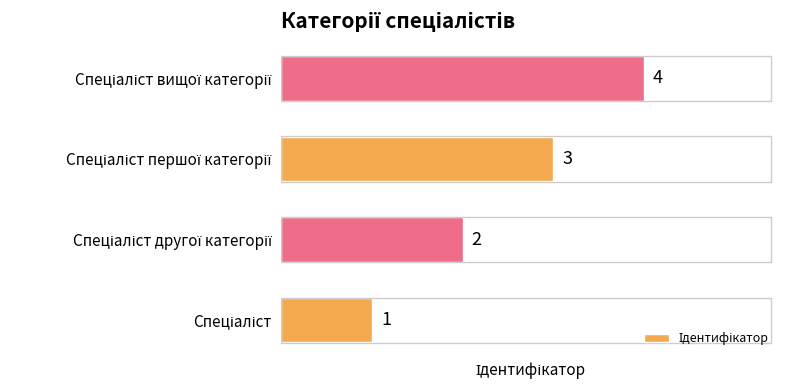

How many values are between 2 and 4?

3